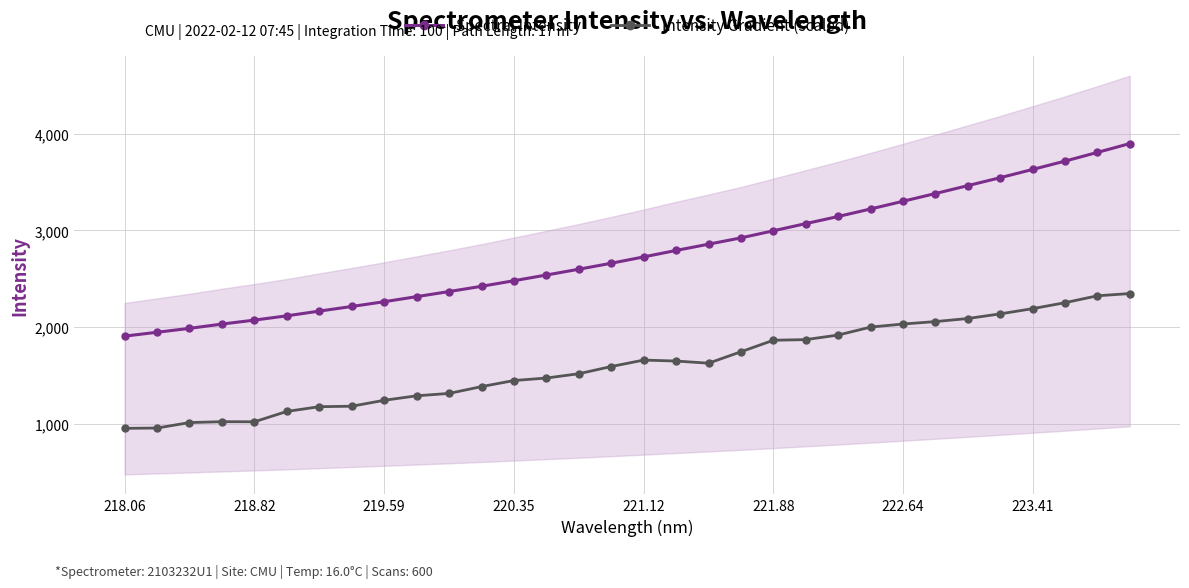

How many values in the Spectral Intensity series are below 2726?

16